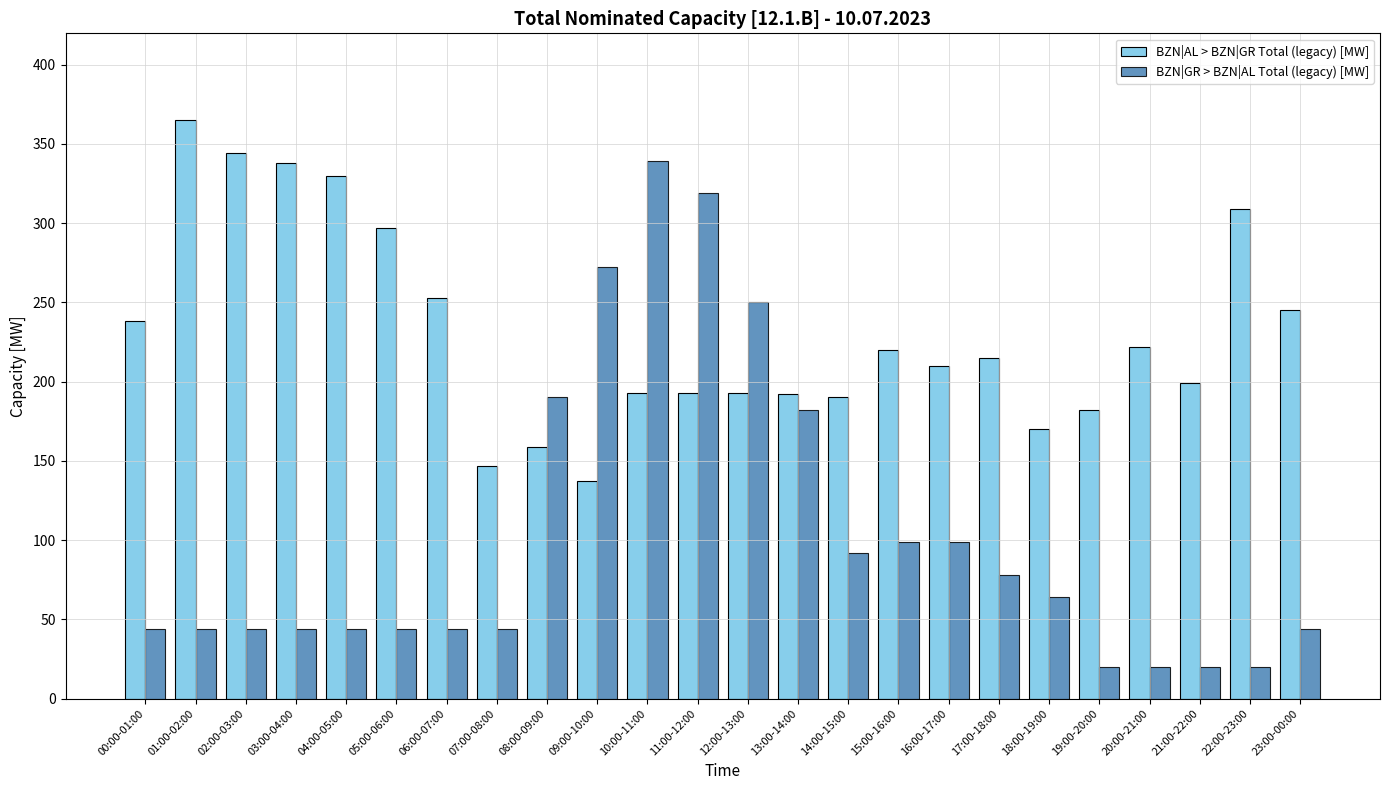

What is the difference between the second highest and second lowest values in the BZN|GR > BZN|AL Total (legacy) [MW] series?

299